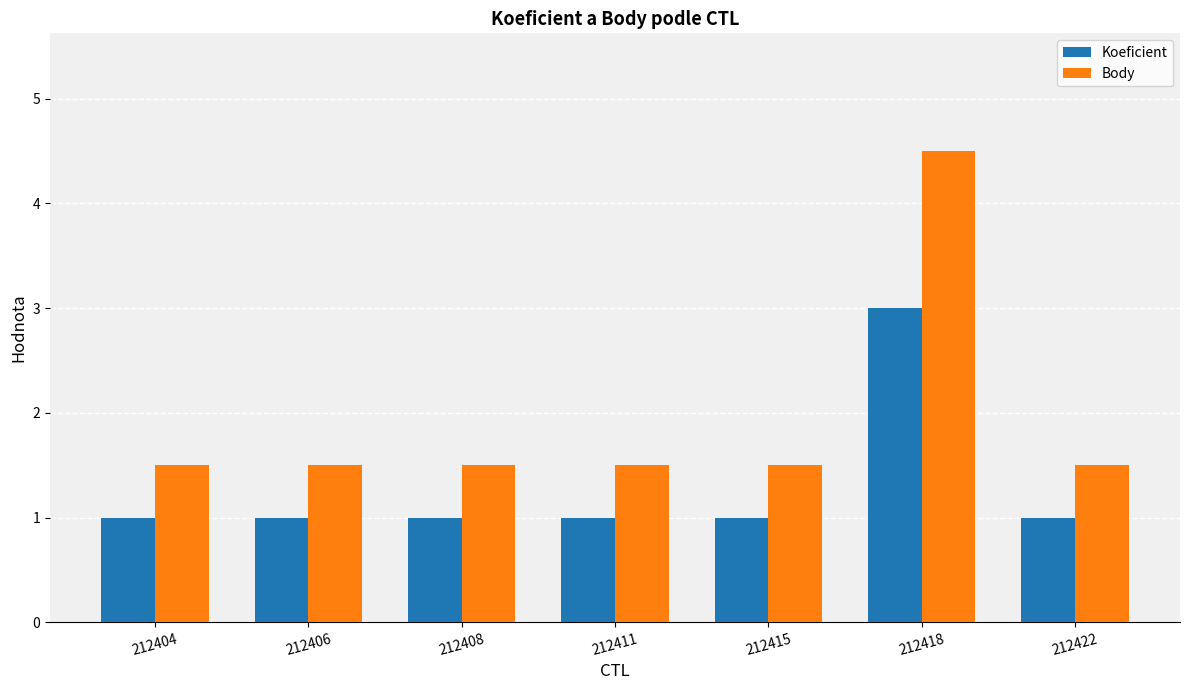

What is the sum of all Koeficient values?

9.0